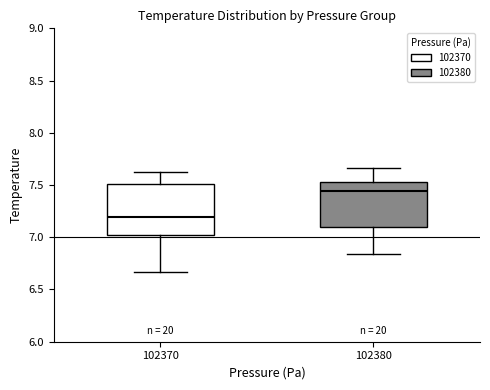

Reading left to right, transcribe this box plot: for each box, give where its median line is, the range the box spans, and where its two whiskers end, as read against the y-axis. The values are not printed on the chart, so give them approximately, as read against the axis.

102370: median 7.20, box 7.00 to 7.50, whiskers 6.65 to 7.60
102380: median 7.45, box 7.10 to 7.55, whiskers 6.85 to 7.65